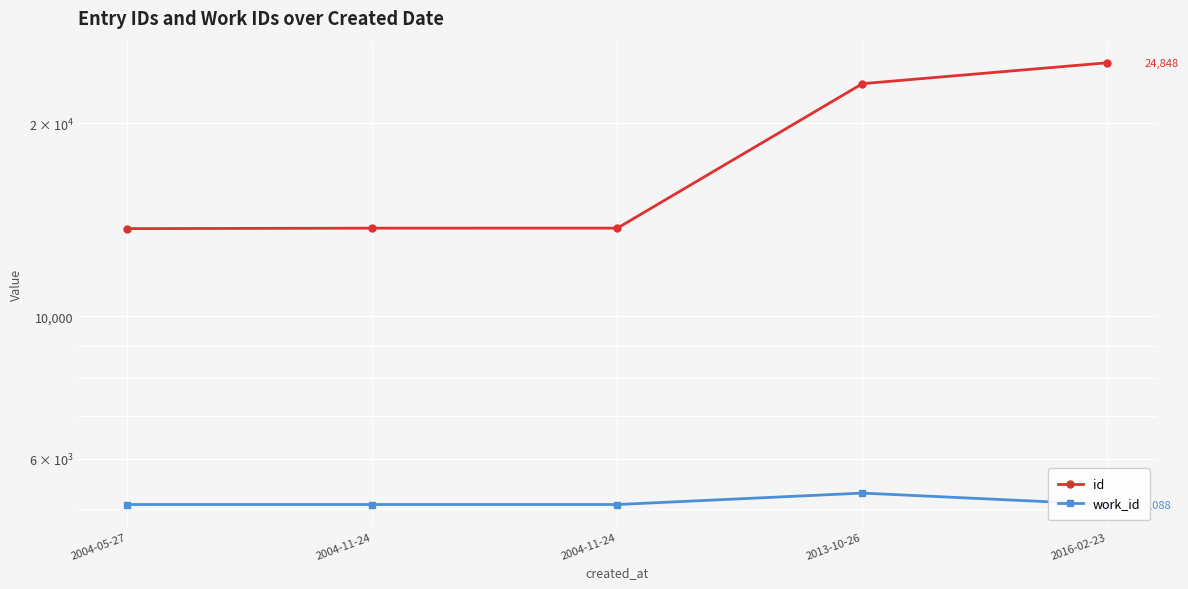

How many categories are shown in the chart?

5